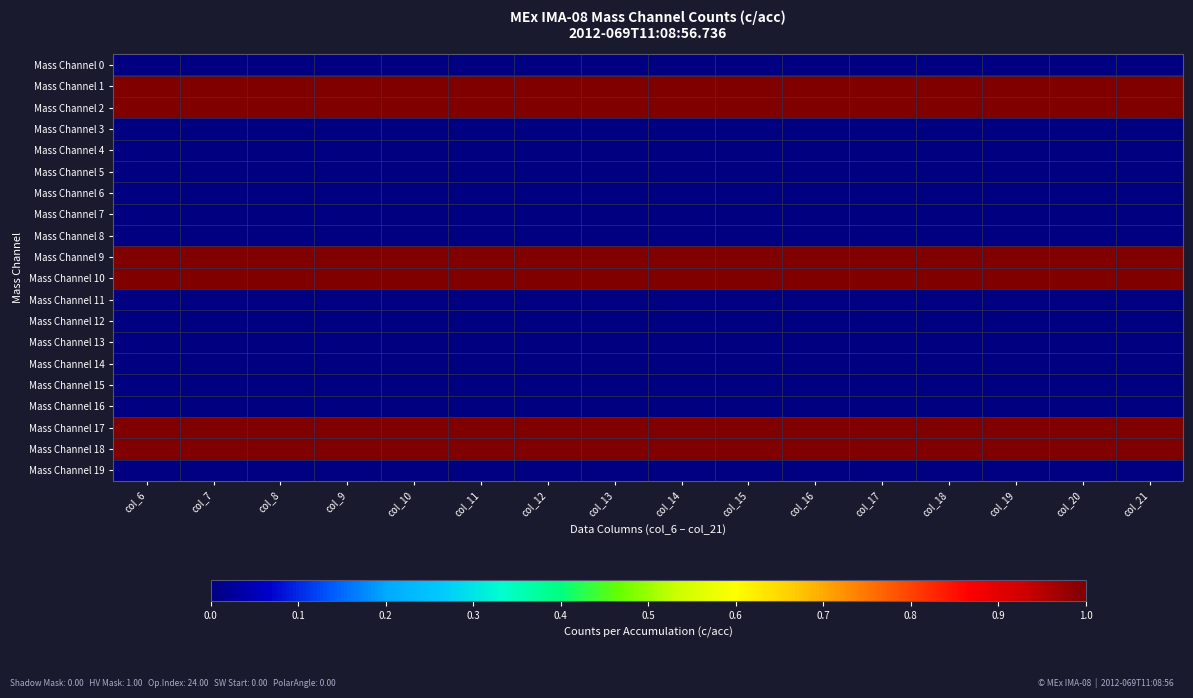

Which series has the largest range (max minus min)?

Mass Channel 2